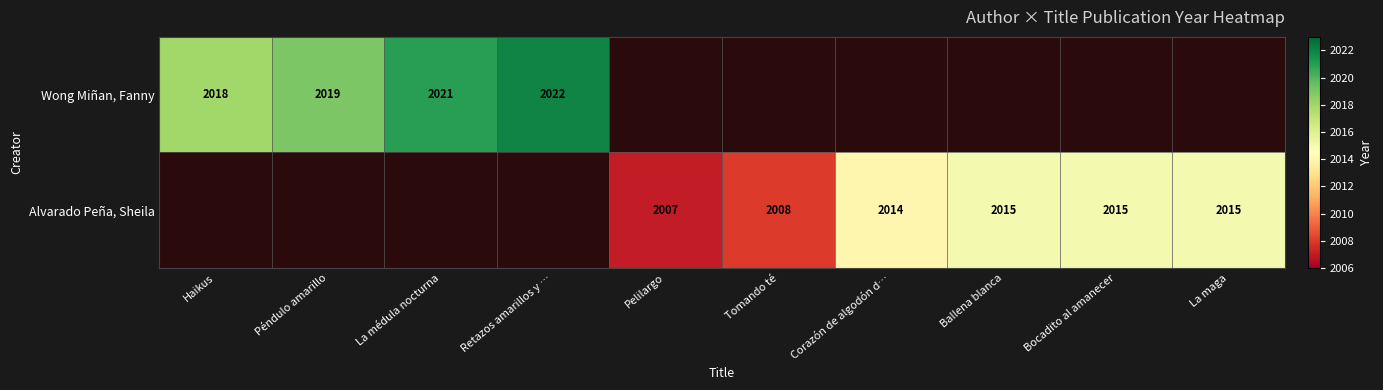

Is the value of Wong Miñan, Fanny at Retazos amarillos y … greater than the value of Alvarado Peña, Sheila at Tomando té?

Yes